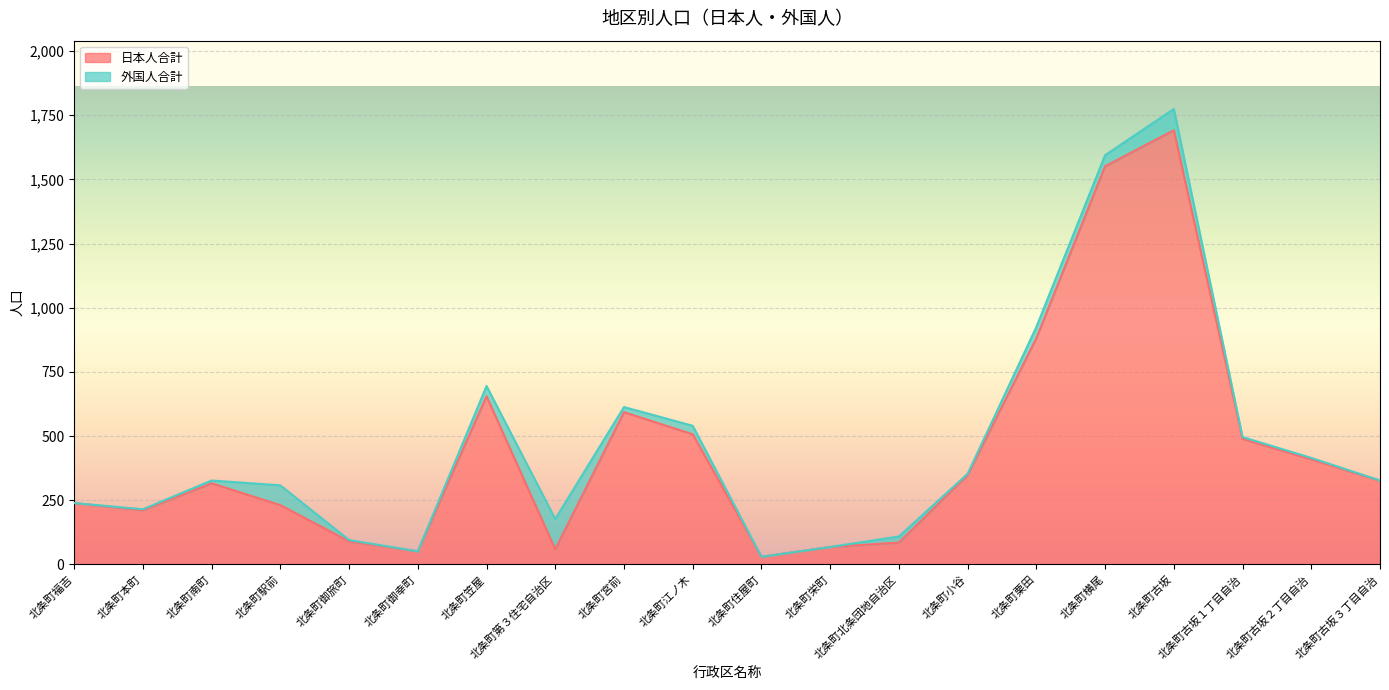

How many points are lower than both their immediate neighbors (excluding endpoints)?

4